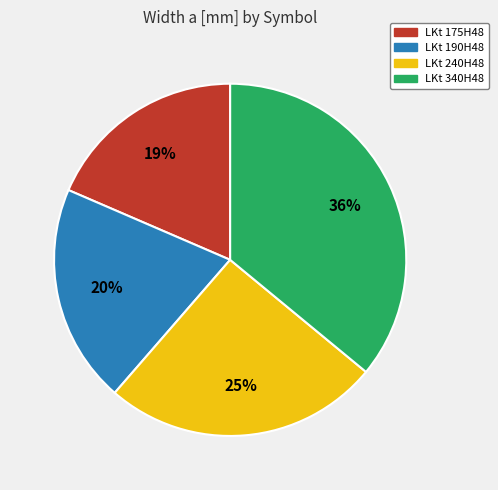

Count the number of slices in the pie.

4